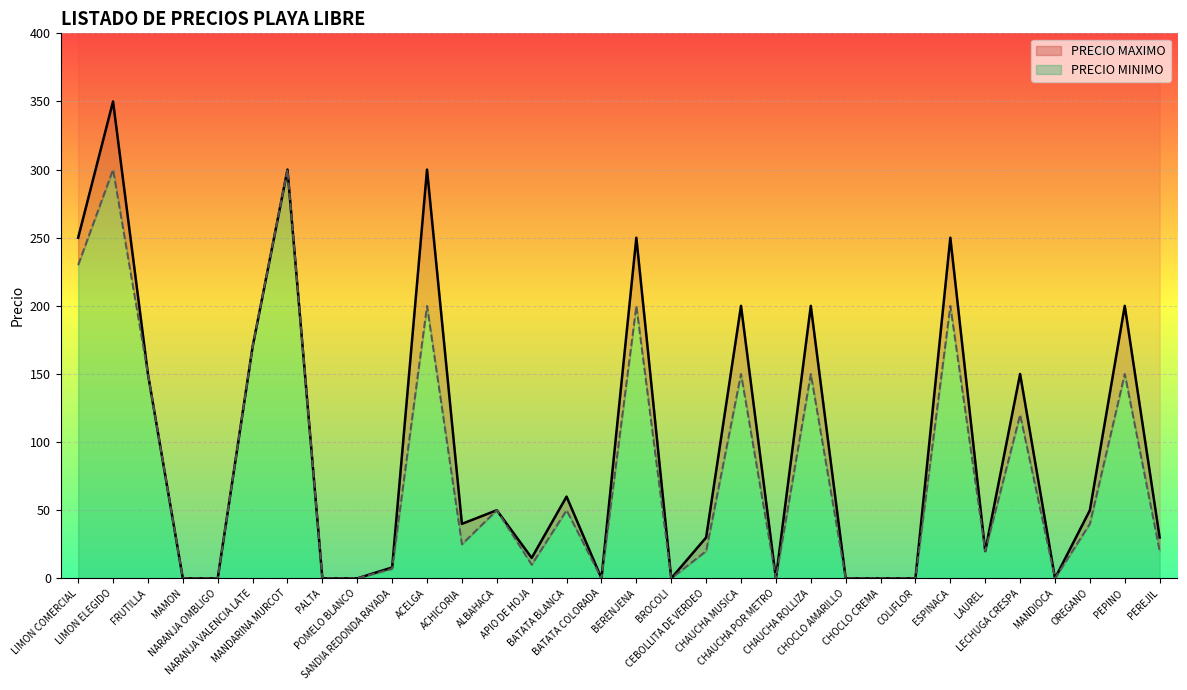

At which label does PRECIO MINIMO first exceed 25?

LIMON COMERCIAL